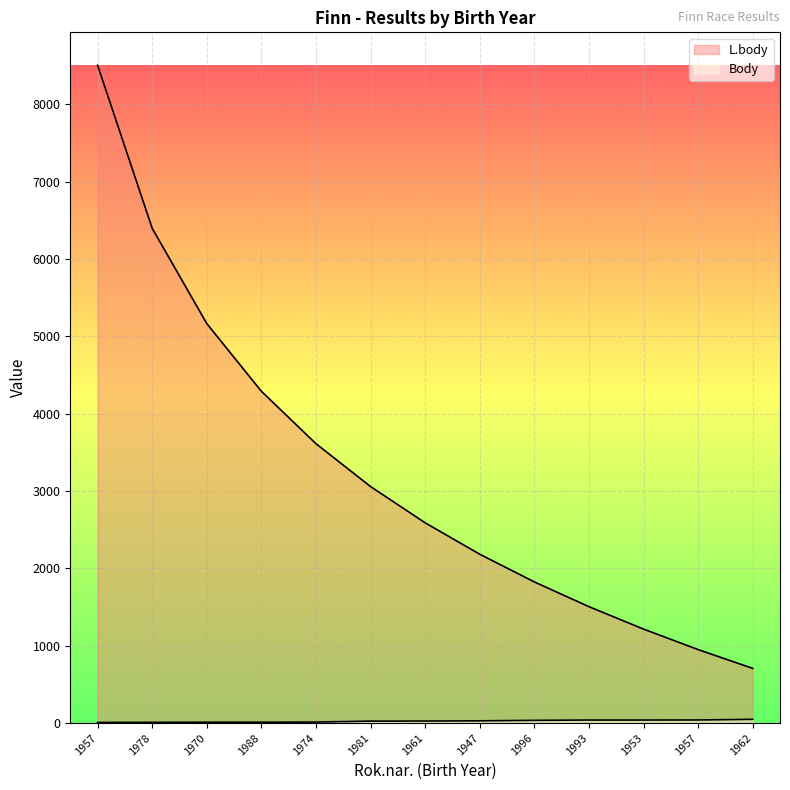

Where is L.body nearest to the value 4606?

1988